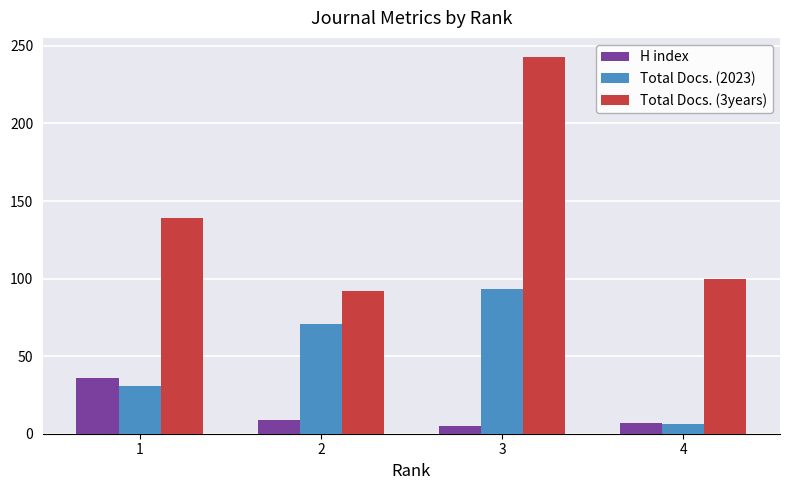

Which category has the lowest value in the Total Docs. (3years) series?

2